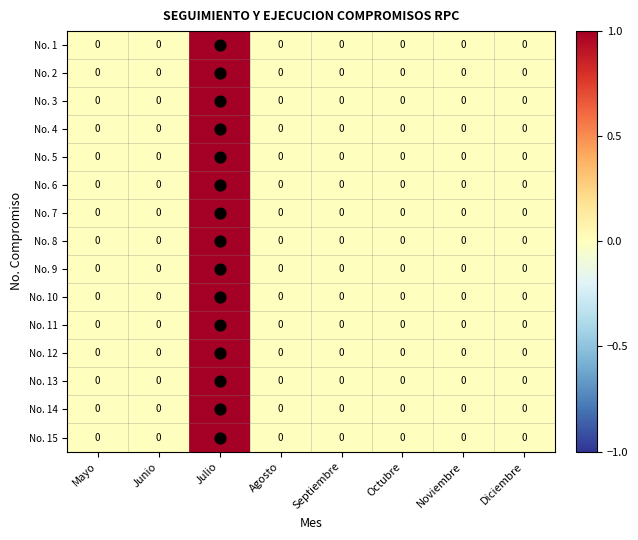

Count the No. 3 values in the range 0 to 1.

8